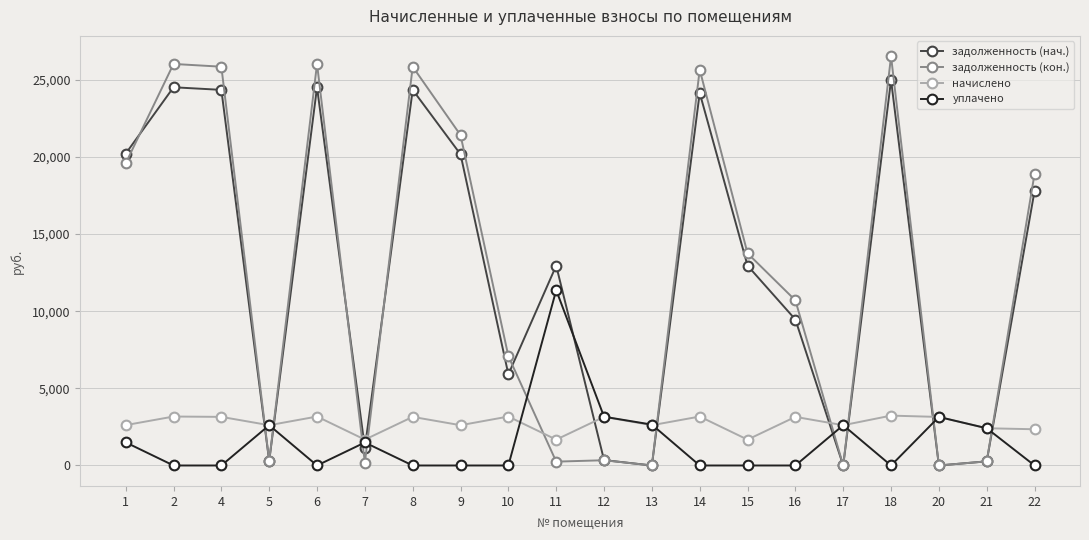

Which series changed the most between 8 and 15?

задолженность (кон.)